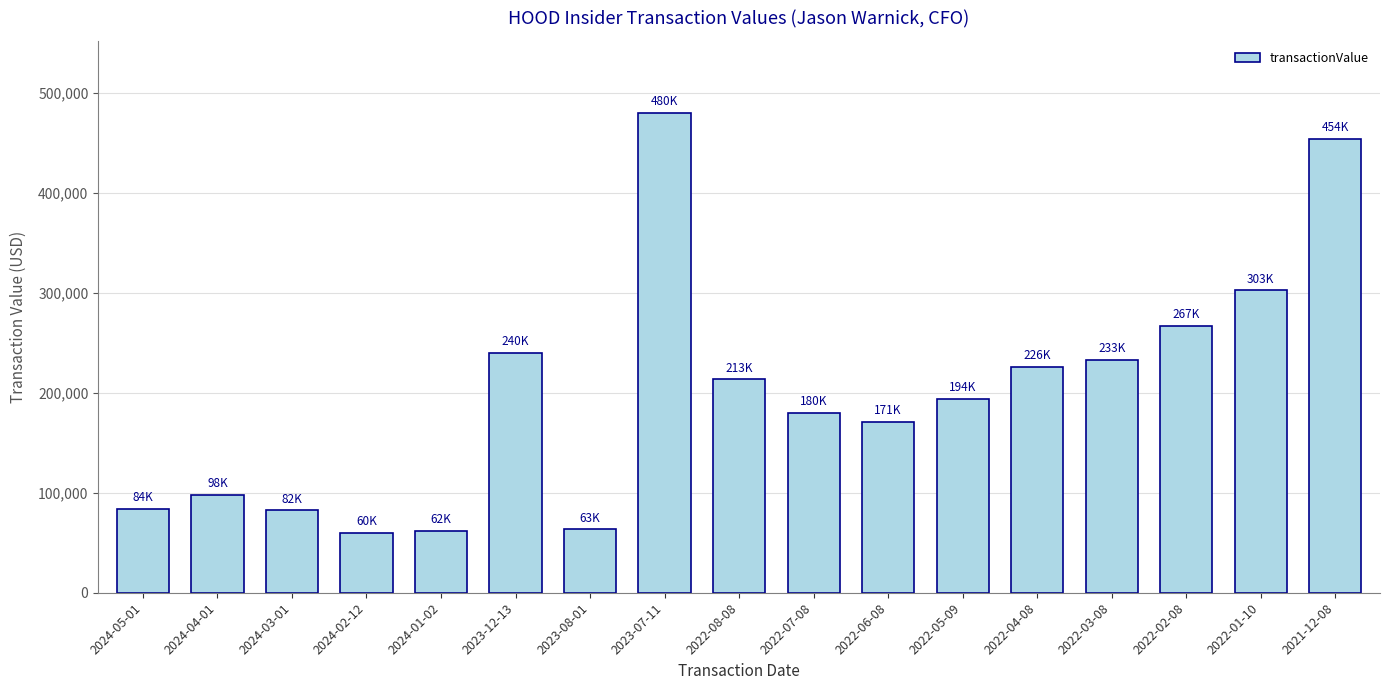

What is the difference between the second highest and minimum values?

394238